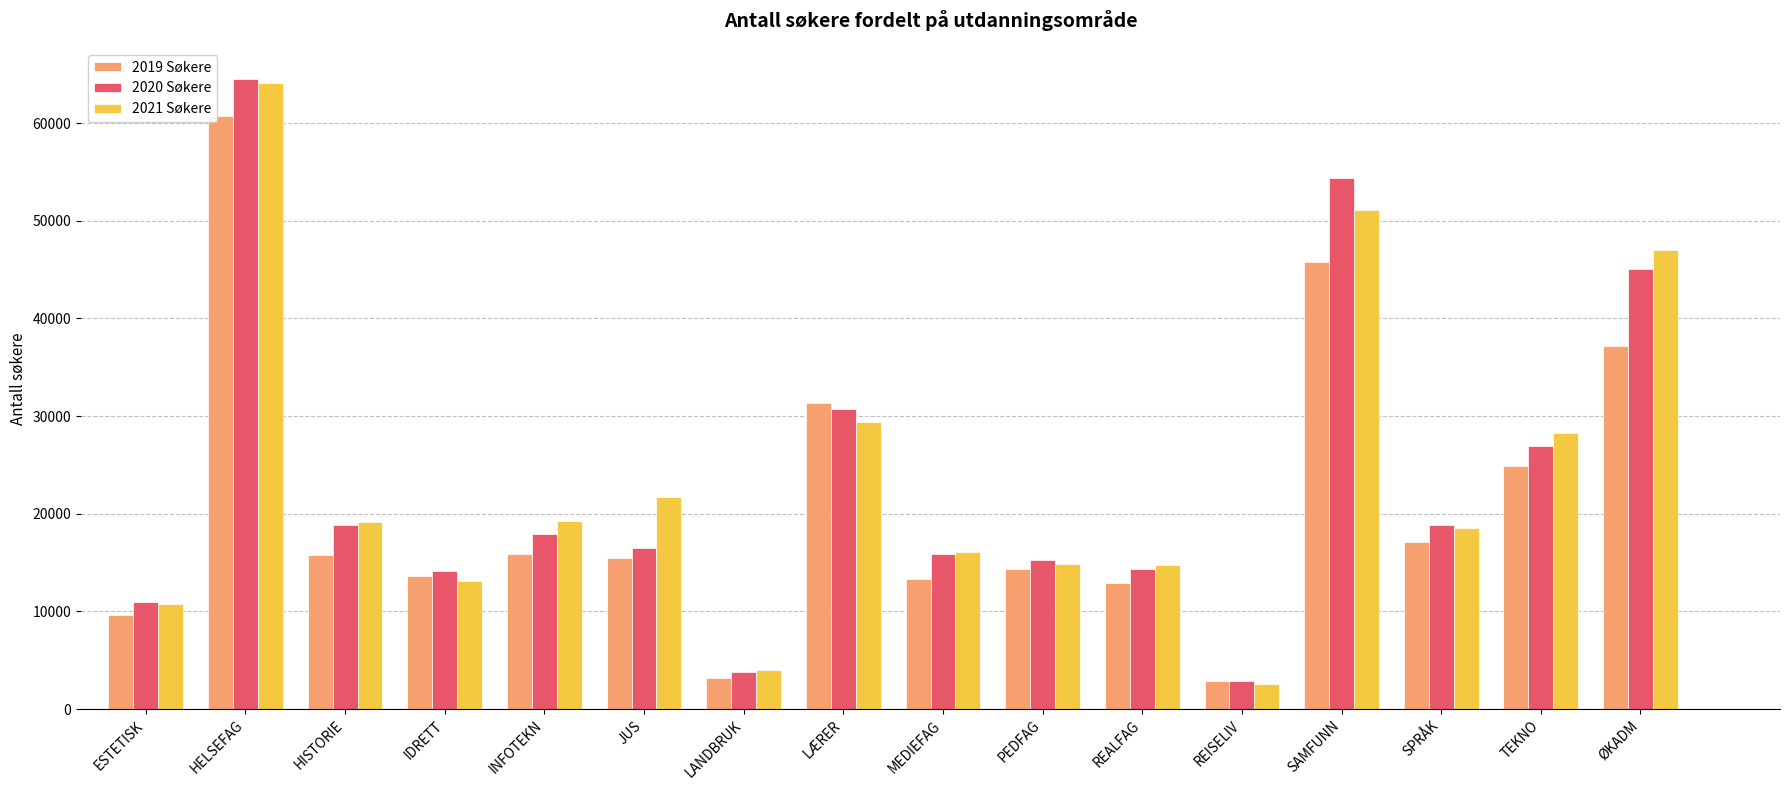

Which series changed the most between INFOTEKN and SAMFUNN?

2020 Søkere